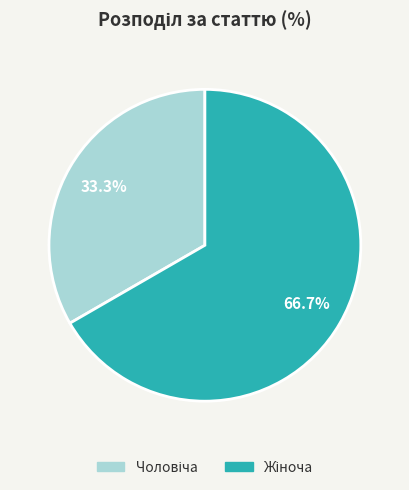

Is there a majority slice in this chart?

Yes